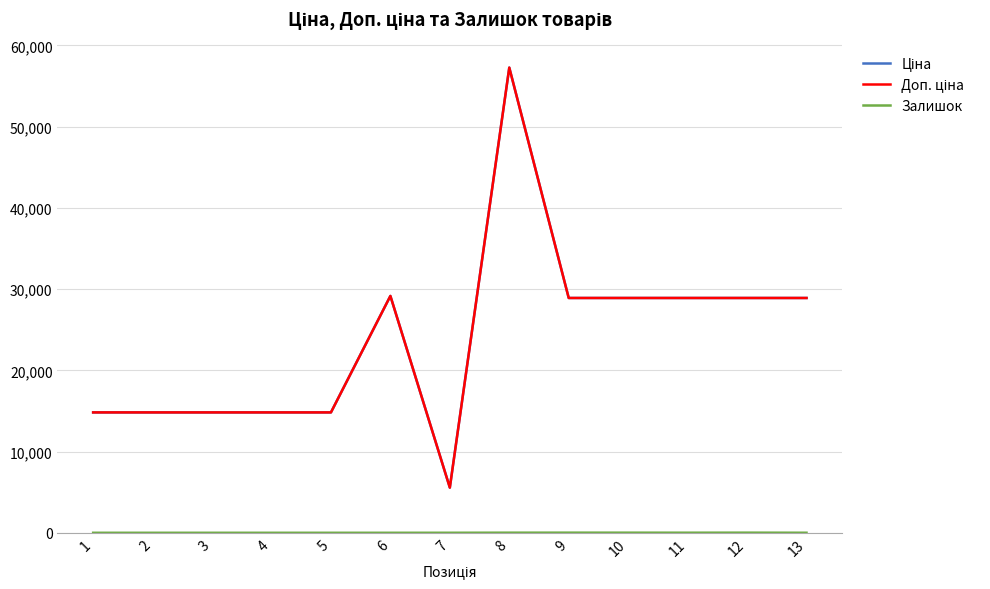

What is the highest value of the Залишок series?

16.0